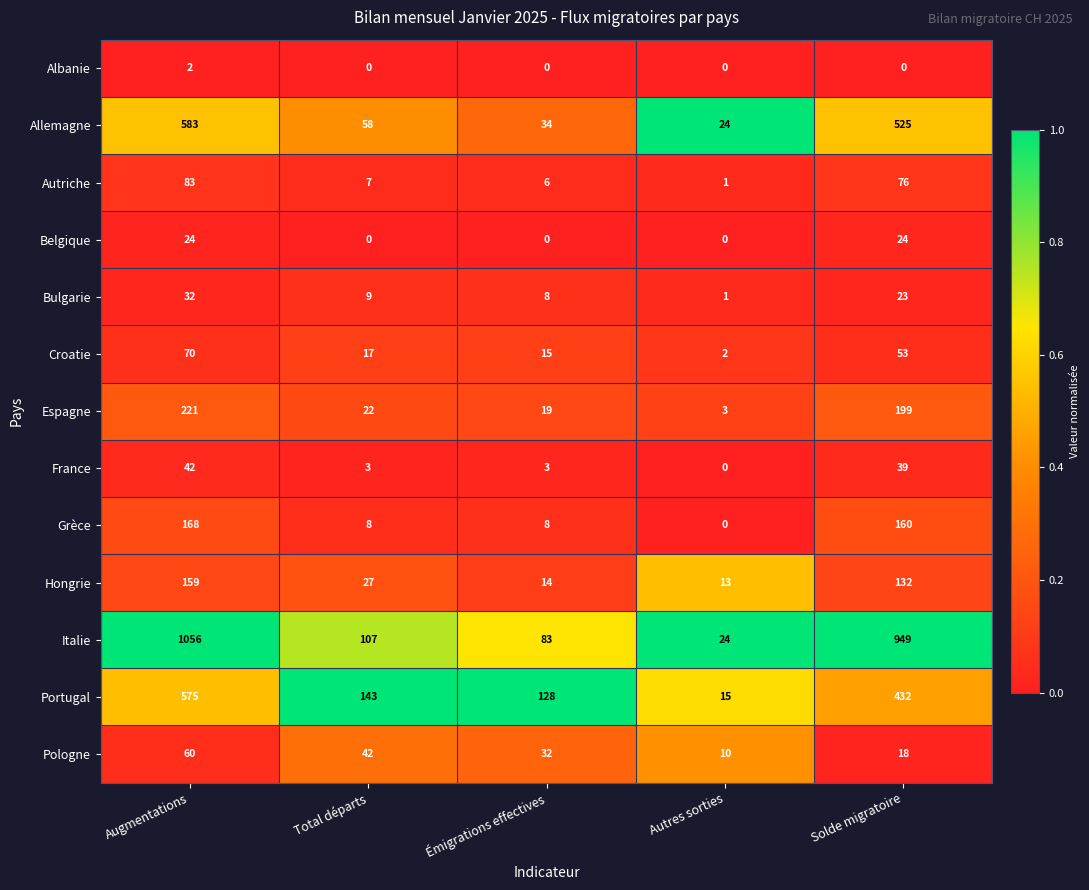

What is the total value across all series at Émigrations effectives?

350